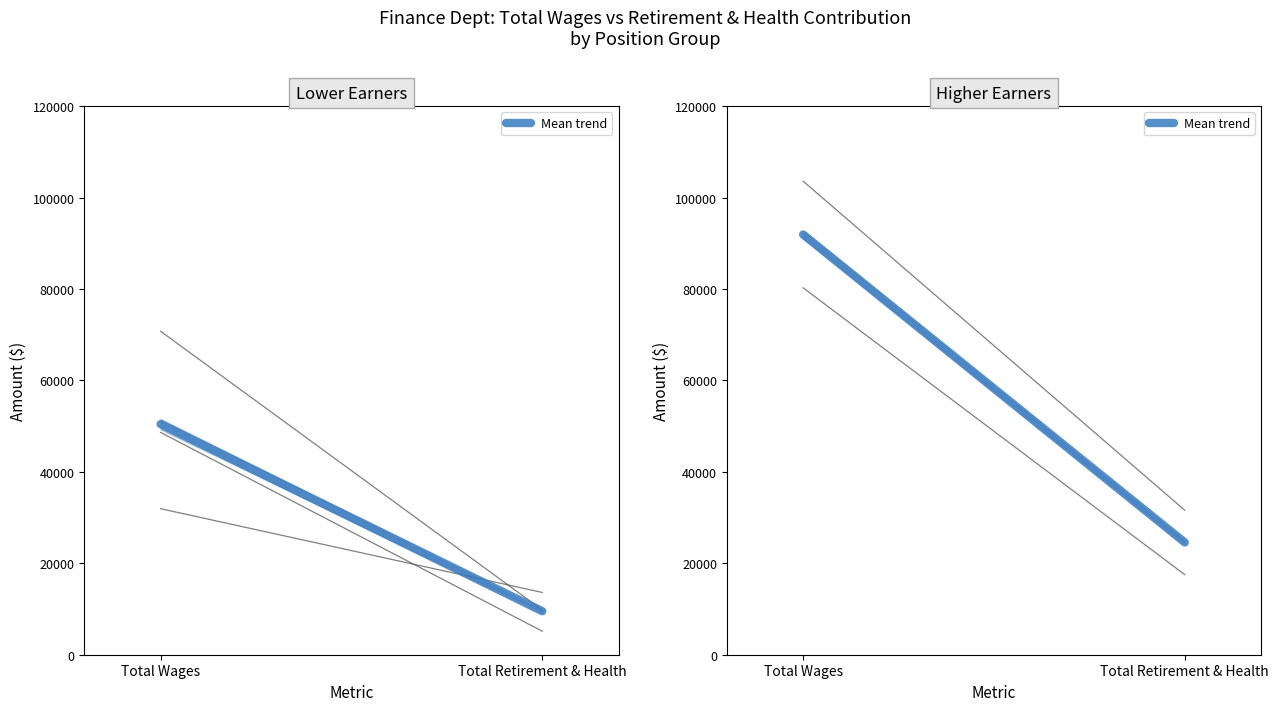

What is the change in value from Total Wages to Total Retirement & Health?

-67361.5